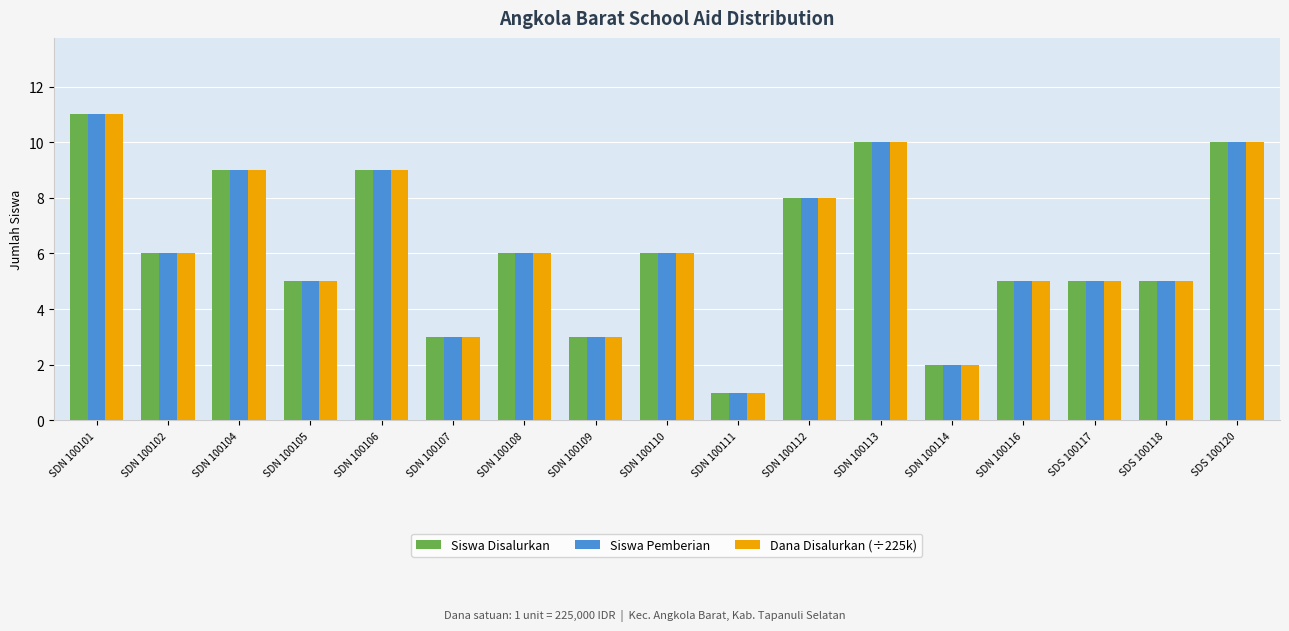

How many groups of bars are there?

17